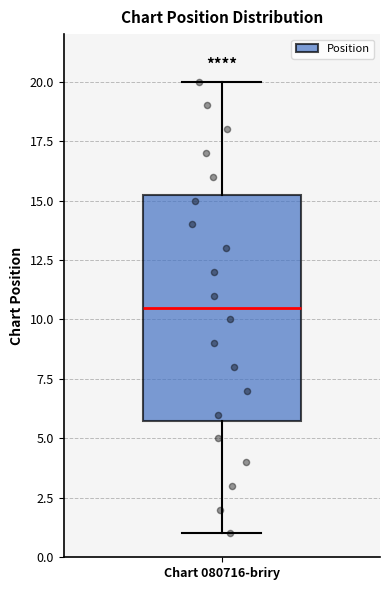

Transcribe this box plot: give where the median line is, the range the box spans, and where the two whiskers end, as read against the y-axis. The values are not printed on the chart, so give them approximately, as read against the axis.

median 10.5, box 6.0 to 15.5, whiskers 1.0 to 20.0